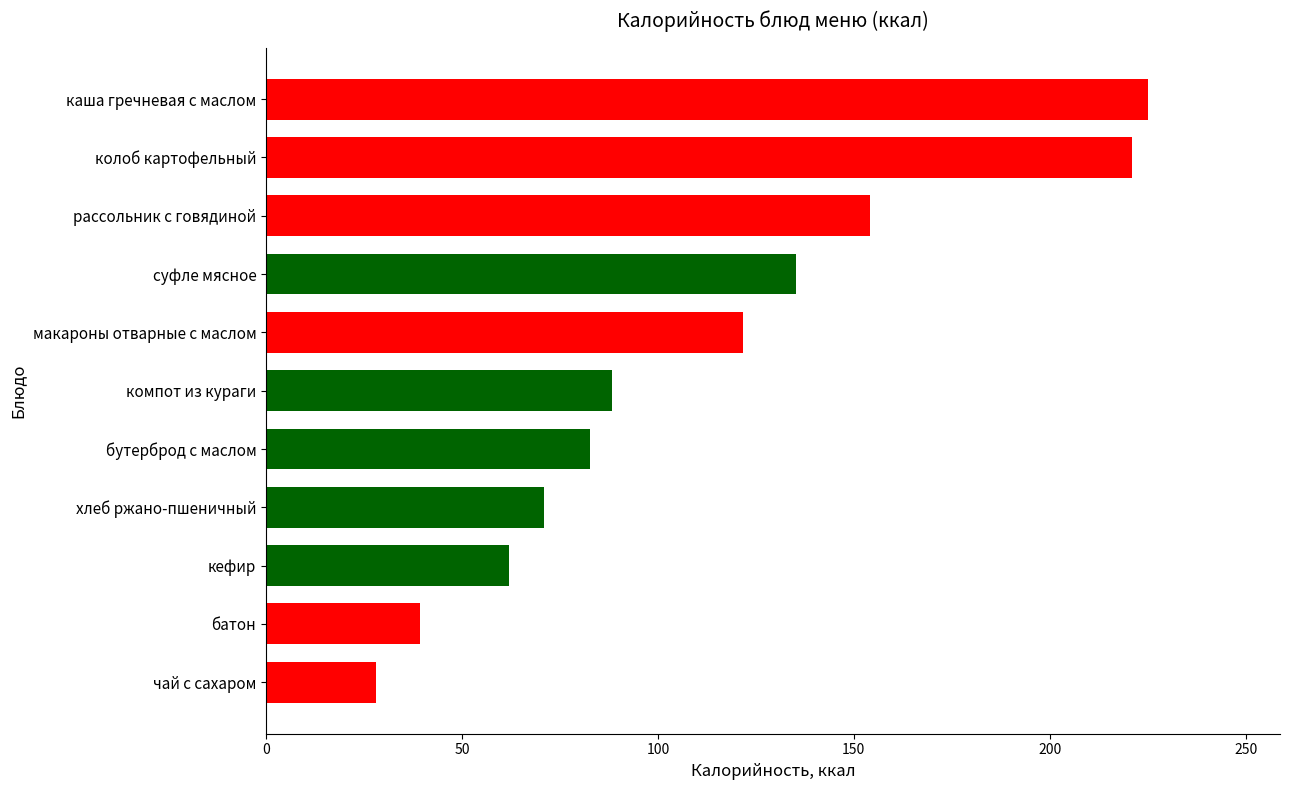

Does the chart contain any negative values?

No